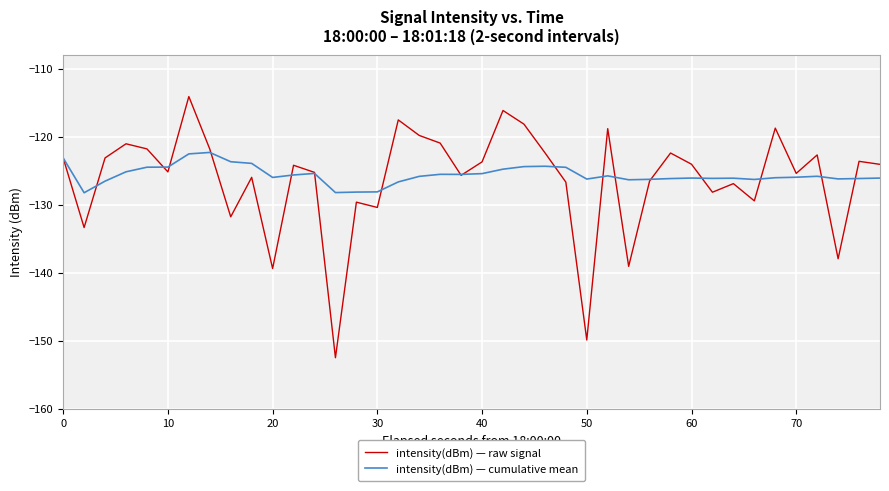

Which series has the largest range (max minus min)?

intensity(dBm) — raw signal